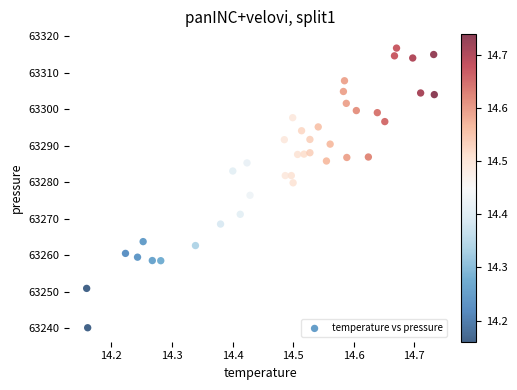

What is the range of Y values (max minus min)?

76.7